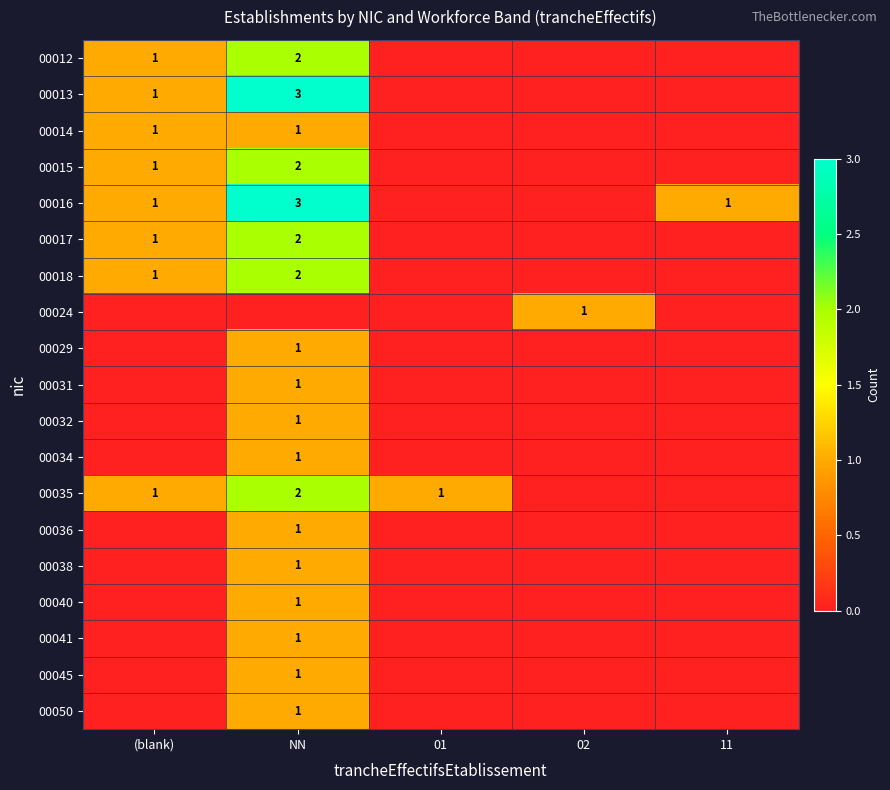

Is it true that 00029 equals 2 at NN?

False